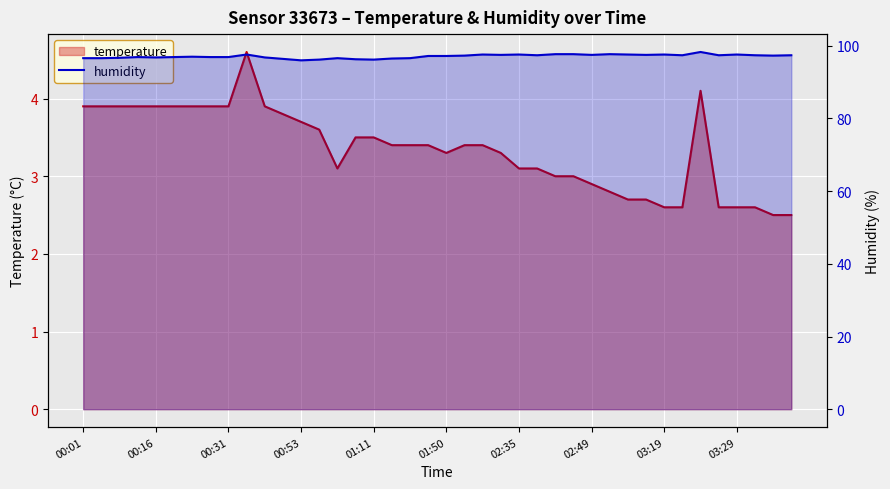

Read the humidity value at 23.

97.5